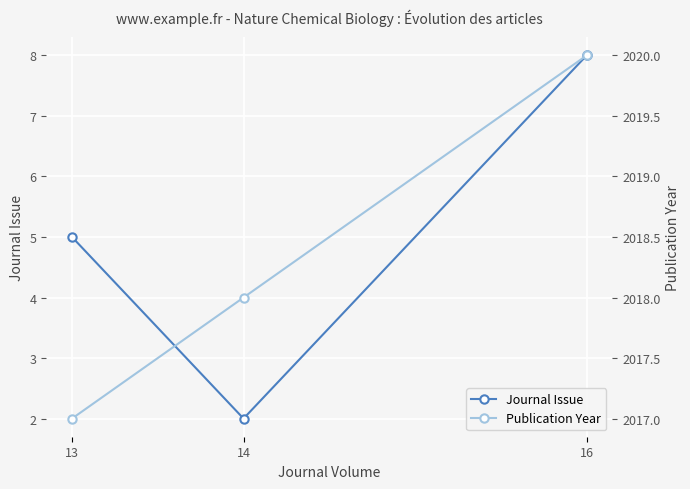

Is this an area chart (filled region under the line)?

No